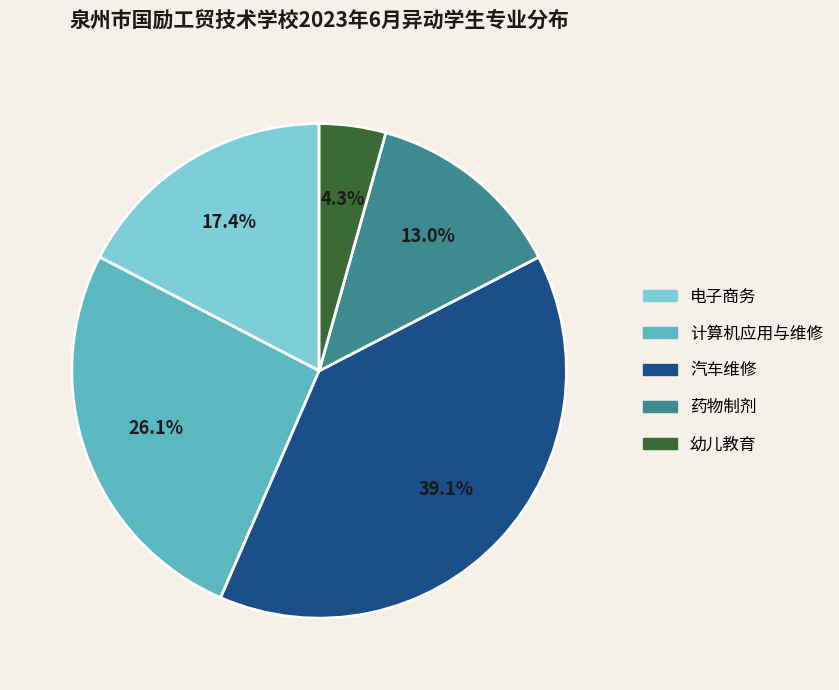

Rank the categories by value from highest to lowest.

汽车维修, 计算机应用与维修, 电子商务, 药物制剂, 幼儿教育